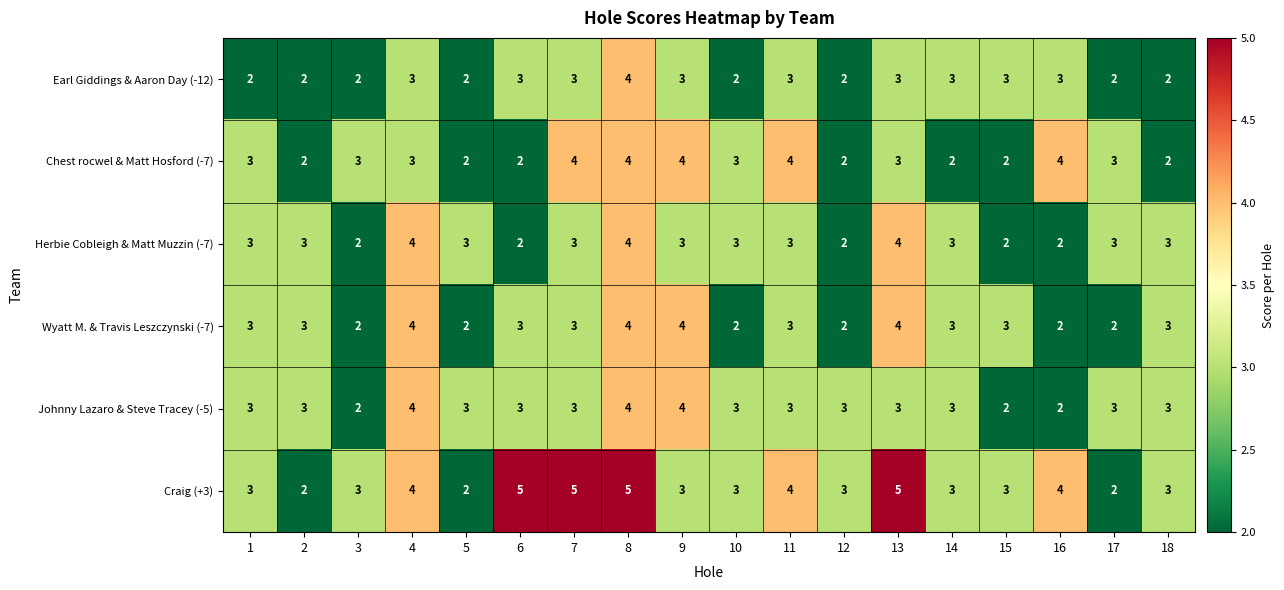

What is the difference between the highest and lowest values at 4?

1